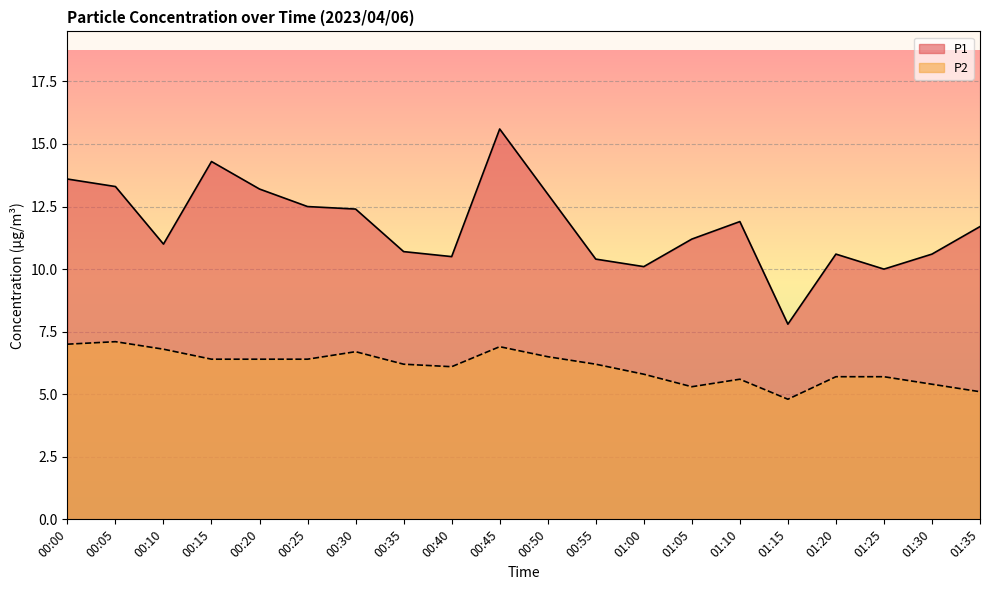

True or false: P2 and P1 cross at least once.

False